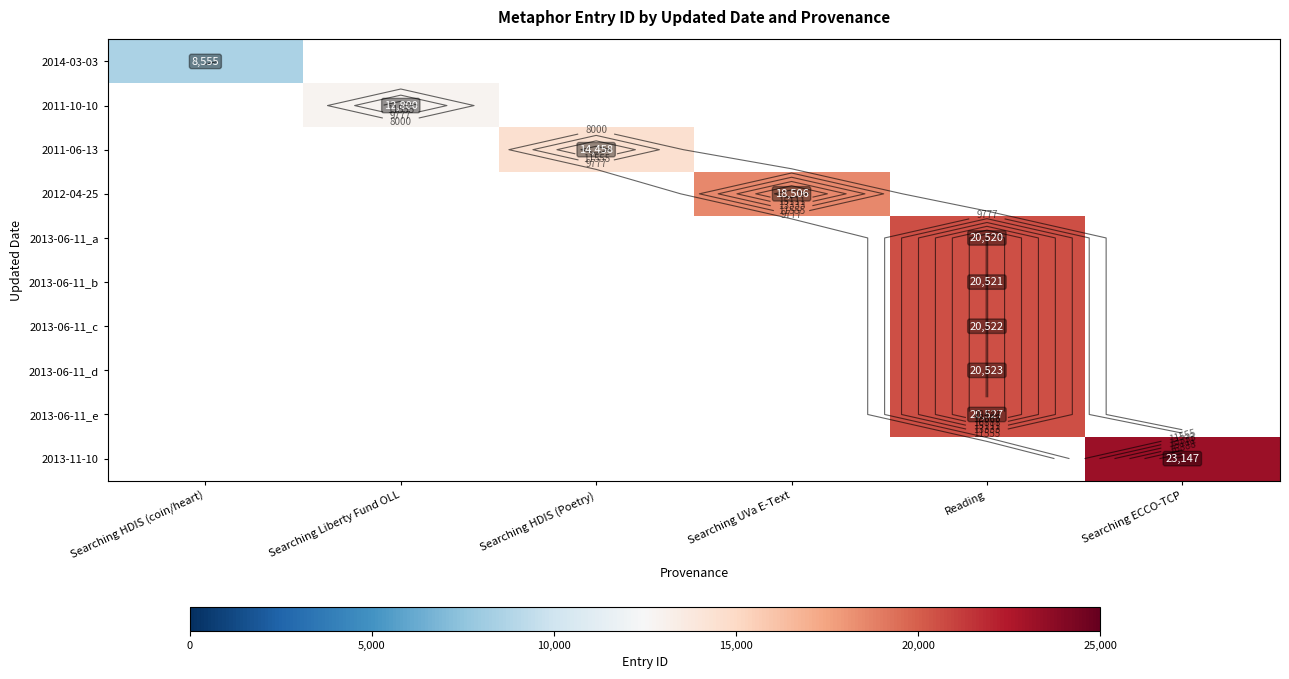

How many positive values does the 2011-06-13 series have?

1